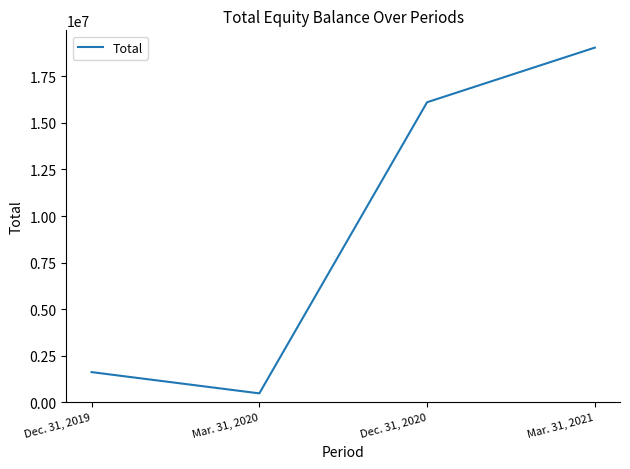

How many series are shown in this chart?

1